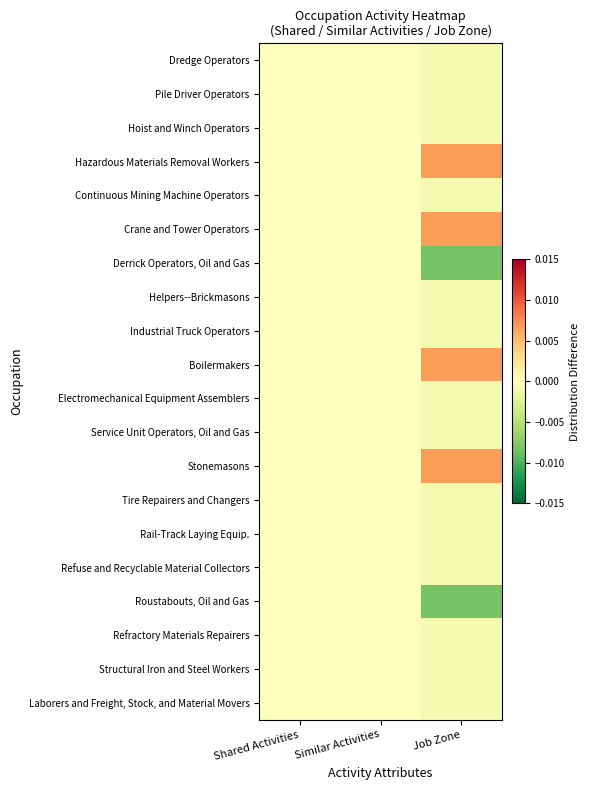

Reading left to right, list all the values displayed in this chart.

Dredge Operators: Shared Activities=0.0	Similar Activities=0.0	Job Zone=-0.0
Pile Driver Operators: Shared Activities=0.0	Similar Activities=0.0	Job Zone=-0.0
Hoist and Winch Operators: Shared Activities=0.0	Similar Activities=0.0	Job Zone=-0.0
Hazardous Materials Removal Workers: Shared Activities=0.0	Similar Activities=0.0	Job Zone=0.0
Continuous Mining Machine Operators: Shared Activities=0.0	Similar Activities=0.0	Job Zone=-0.0
Crane and Tower Operators: Shared Activities=0.0	Similar Activities=0.0	Job Zone=0.0
Derrick Operators, Oil and Gas: Shared Activities=0.0	Similar Activities=0.0	Job Zone=-0.0
Helpers--Brickmasons: Shared Activities=0.0	Similar Activities=0.0	Job Zone=-0.0
Industrial Truck Operators: Shared Activities=0.0	Similar Activities=0.0	Job Zone=-0.0
Boilermakers: Shared Activities=0.0	Similar Activities=0.0	Job Zone=0.0
Electromechanical Equipment Assemblers: Shared Activities=0.0	Similar Activities=0.0	Job Zone=-0.0
Service Unit Operators, Oil and Gas: Shared Activities=0.0	Similar Activities=0.0	Job Zone=-0.0
Stonemasons: Shared Activities=0.0	Similar Activities=0.0	Job Zone=0.0
Tire Repairers and Changers: Shared Activities=0.0	Similar Activities=0.0	Job Zone=-0.0
Rail-Track Laying Equip.: Shared Activities=0.0	Similar Activities=0.0	Job Zone=-0.0
Refuse and Recyclable Material Collectors: Shared Activities=0.0	Similar Activities=0.0	Job Zone=-0.0
Roustabouts, Oil and Gas: Shared Activities=0.0	Similar Activities=0.0	Job Zone=-0.0
Refractory Materials Repairers: Shared Activities=0.0	Similar Activities=0.0	Job Zone=-0.0
Structural Iron and Steel Workers: Shared Activities=0.0	Similar Activities=0.0	Job Zone=-0.0
Laborers and Freight, Stock, and Material Movers: Shared Activities=0.0	Similar Activities=0.0	Job Zone=-0.0